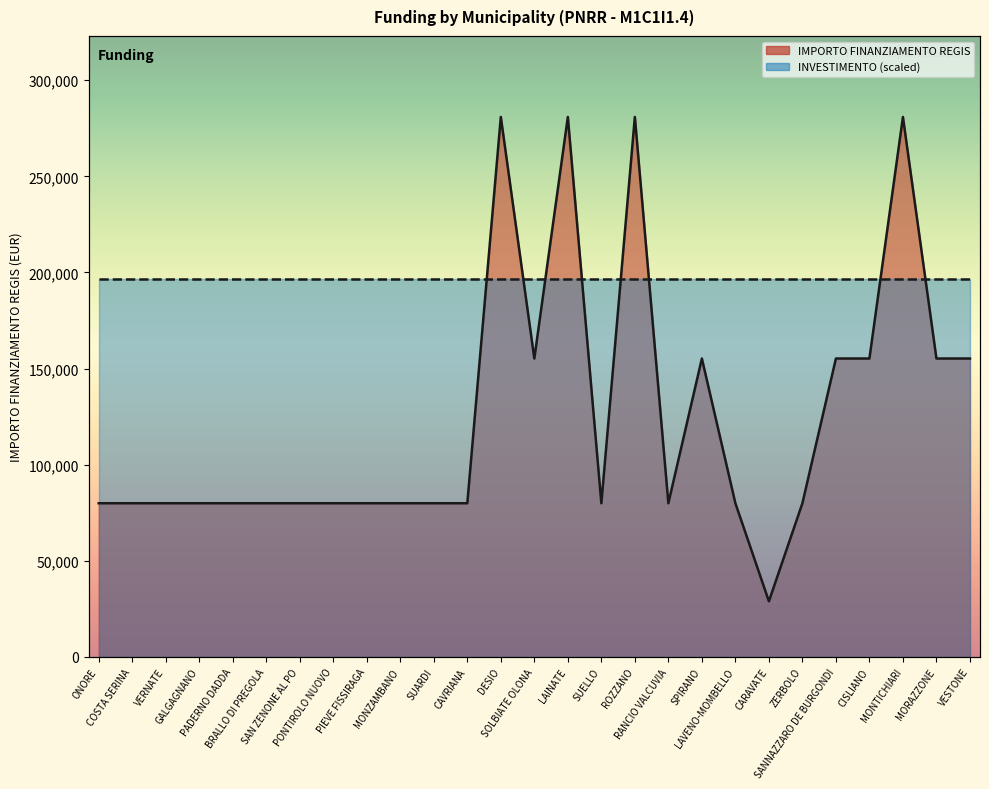

What value does the data have at LAINATE, to the nearest 50?

280950